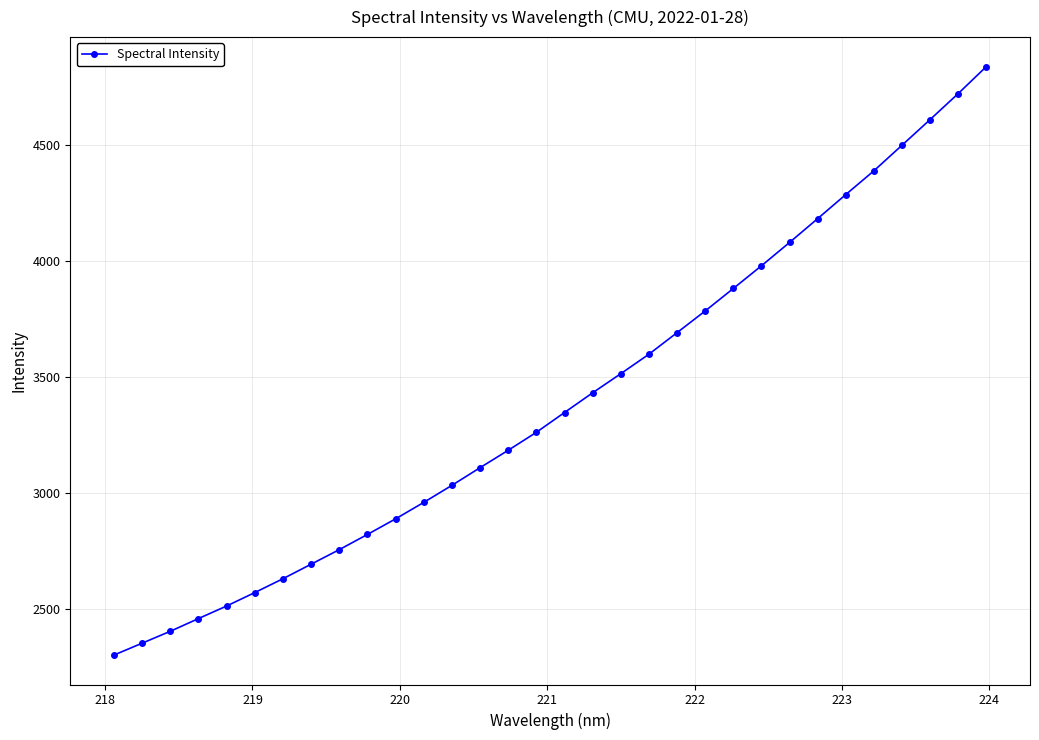

What is the value of the 13th point from the left?

3033.4